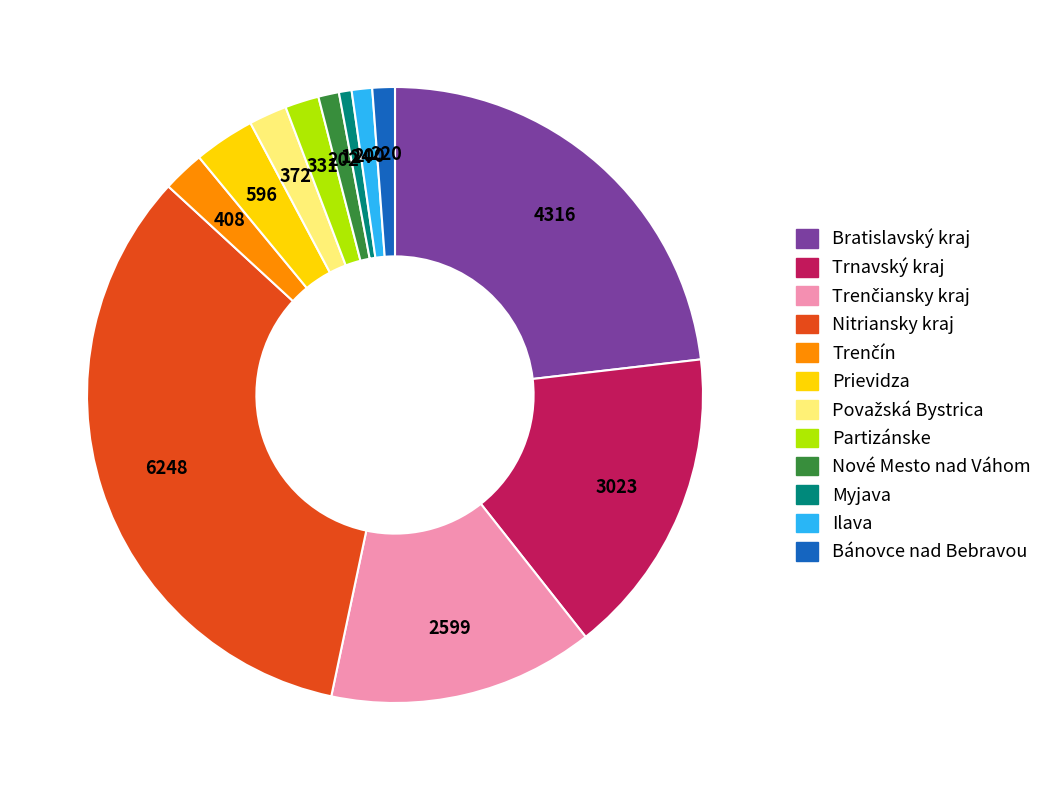

Does Nitriansky kraj account for over 50% of the chart?

No